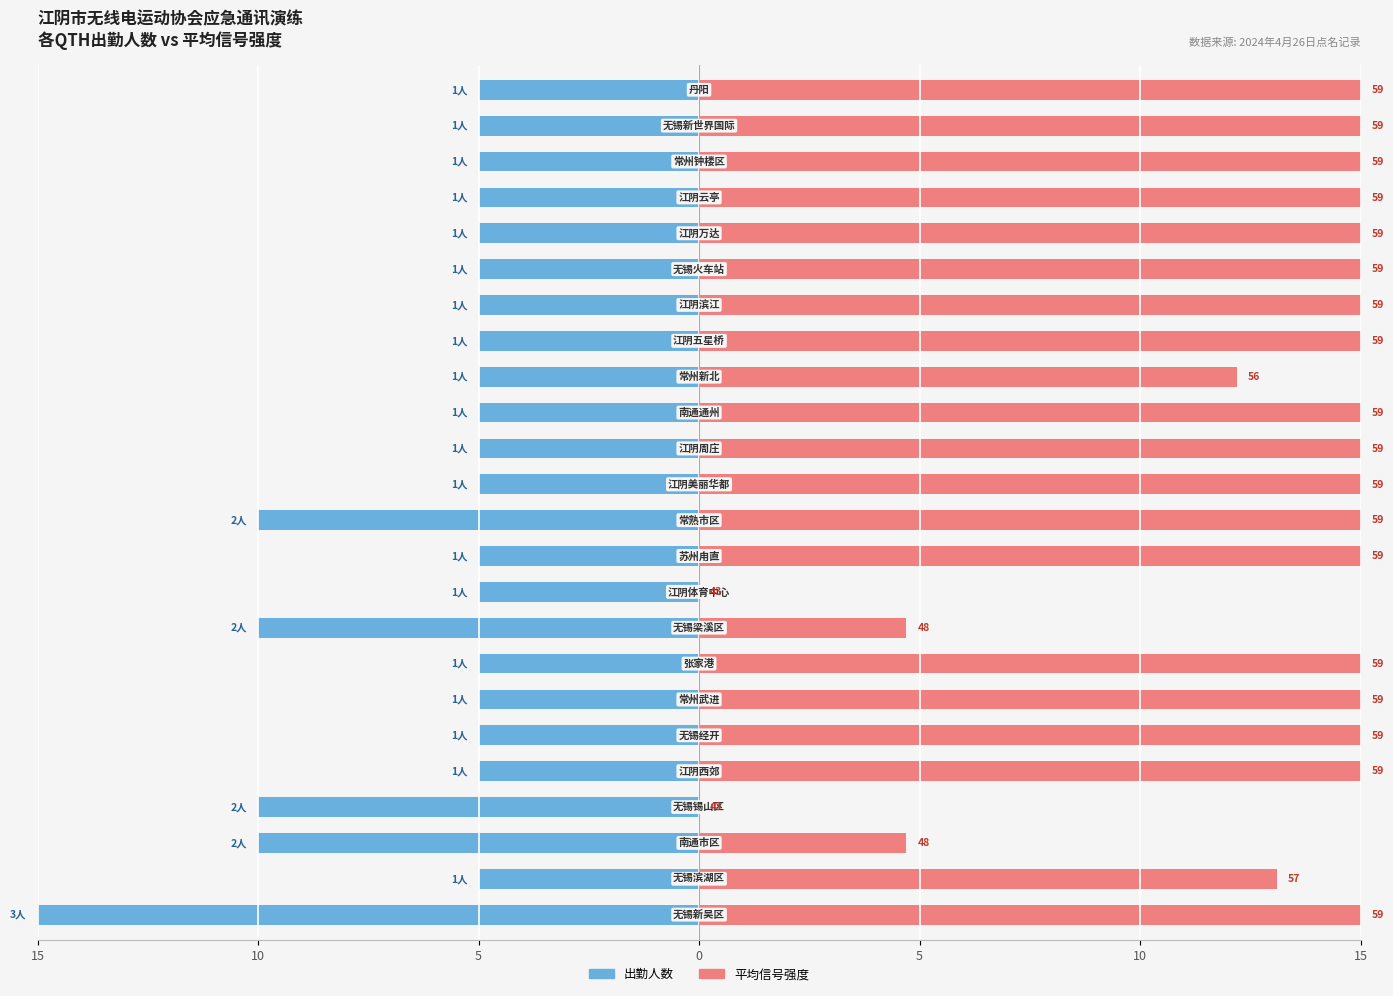

What is the difference between the maximum and minimum values in the 出勤人数 series?

10.0